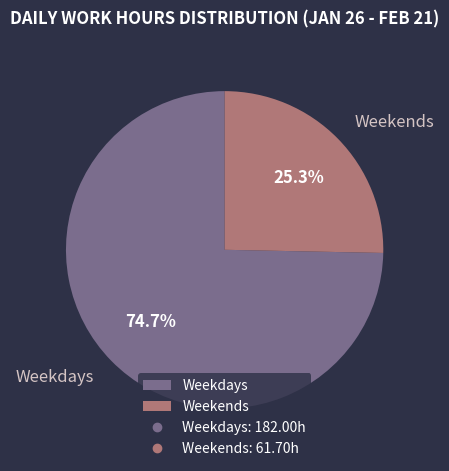

Between Weekends and Weekdays, which is larger?

Weekdays